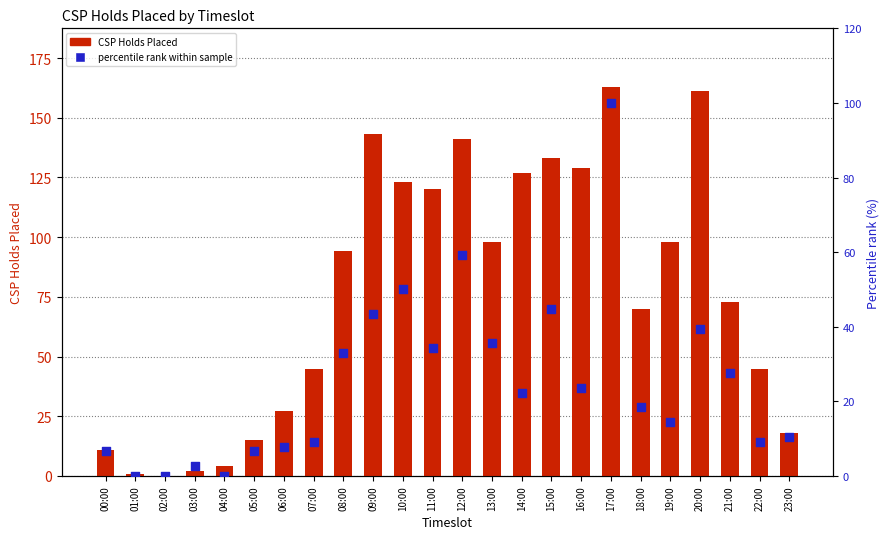

What are all the series names shown in the legend?

CSP Holds Placed, percentile rank within sample